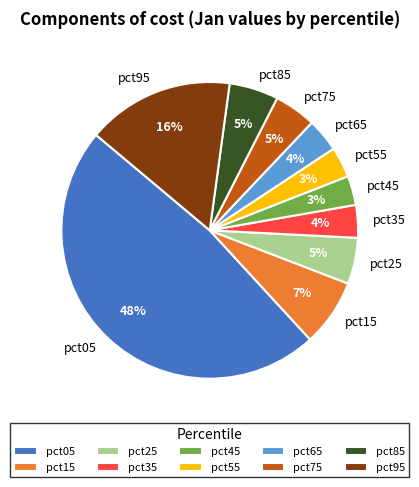

To the nearest percent, what is the difference between the largest and smallest slice percentages?

45%